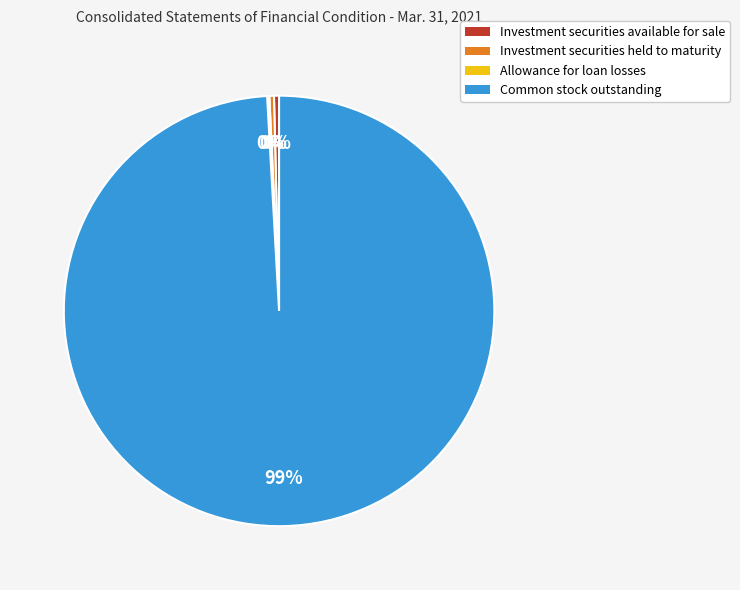

Is Investment securities available for sale the majority of the pie?

No